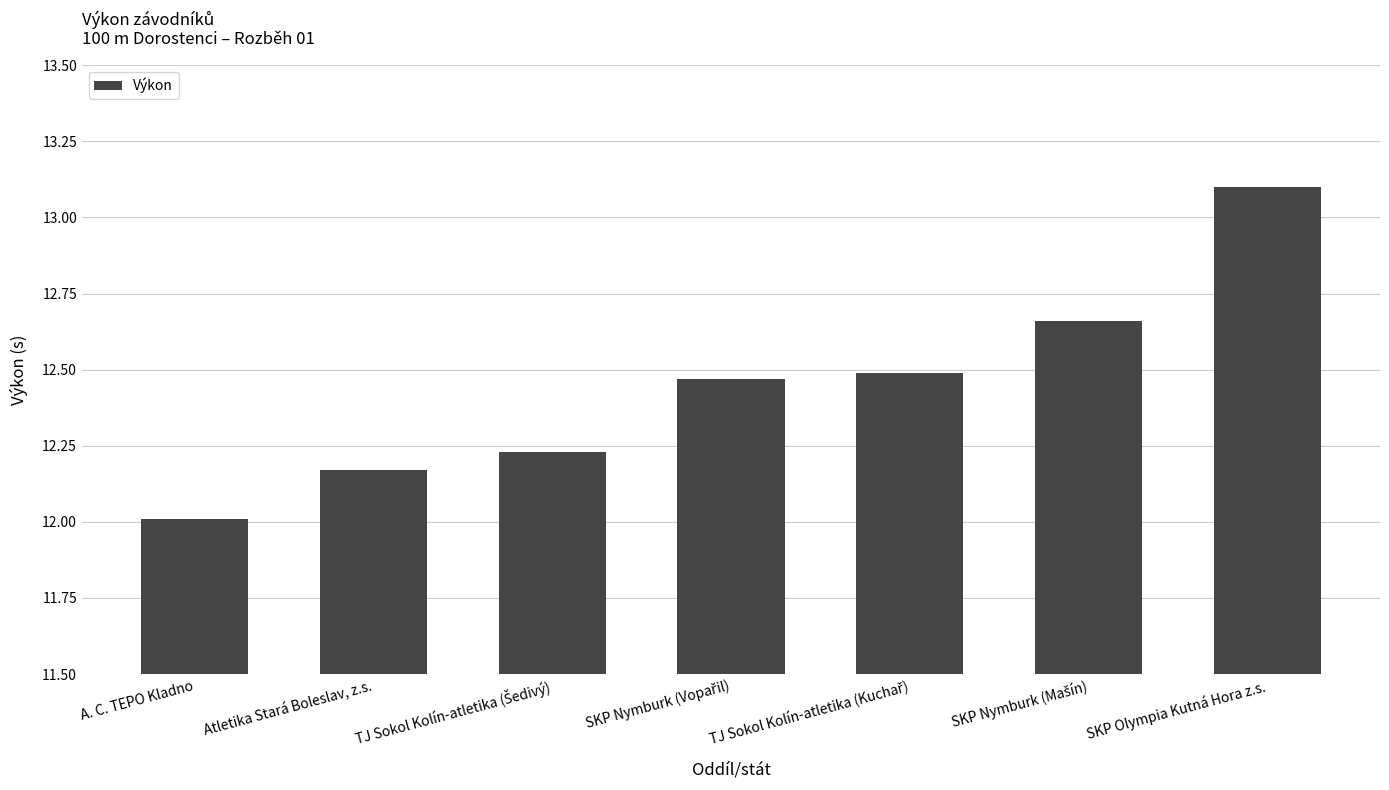

Which category has the lowest value across all series?

A. C. TEPO Kladno